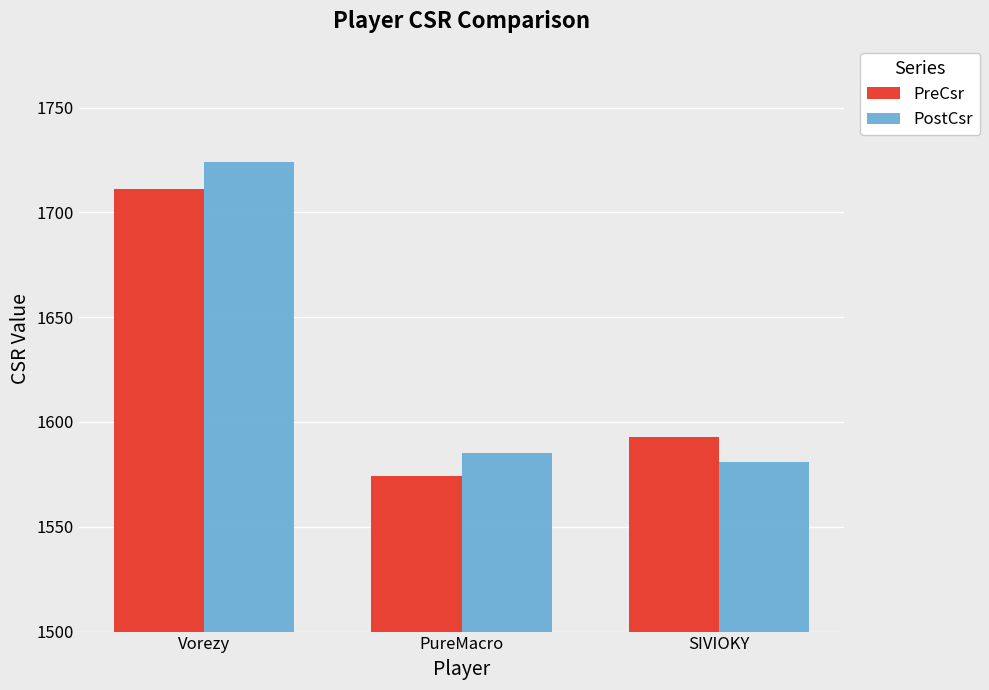

How many bars are there in total?

6